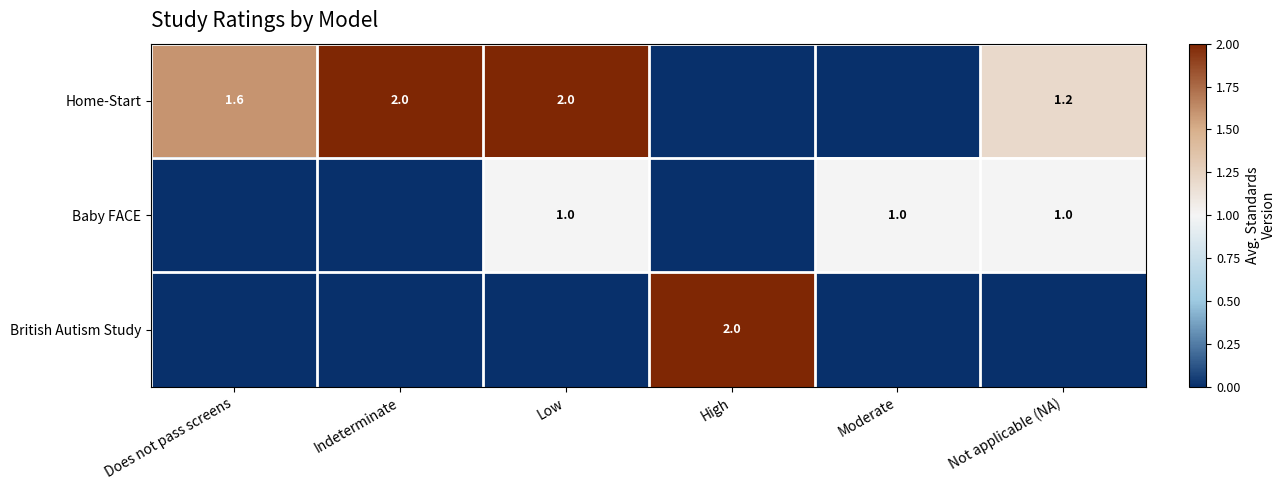

What is the spread (max minus min) of values at Low?

2.0